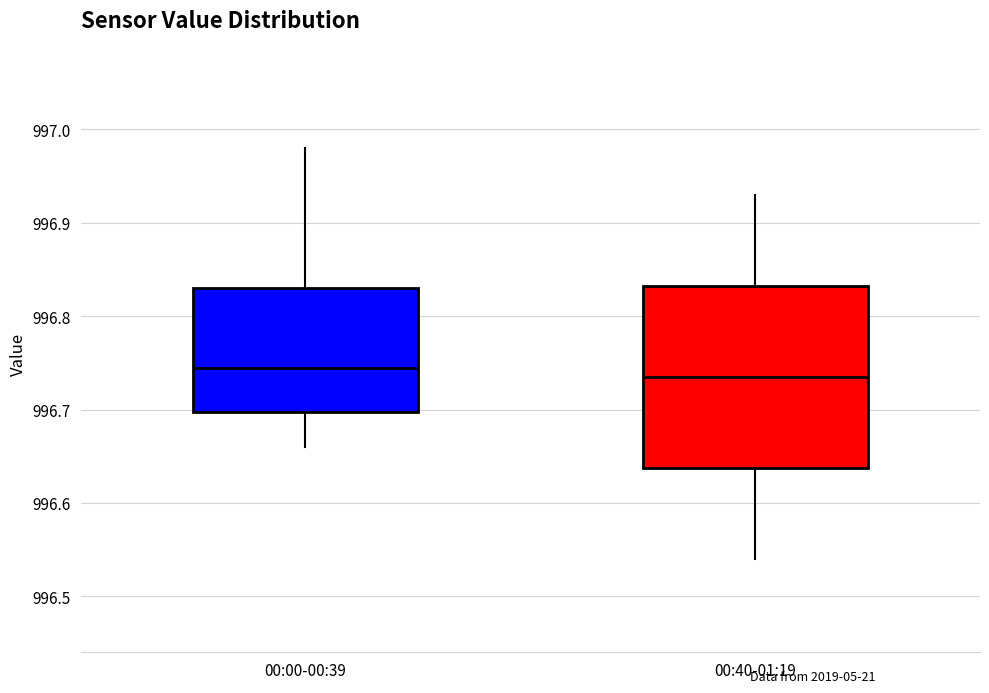

Where does the lower whisker of the box for 00:00-00:39 end on the y-axis? The values are not printed on the chart, so give them approximately, as read against the axis.

996.66